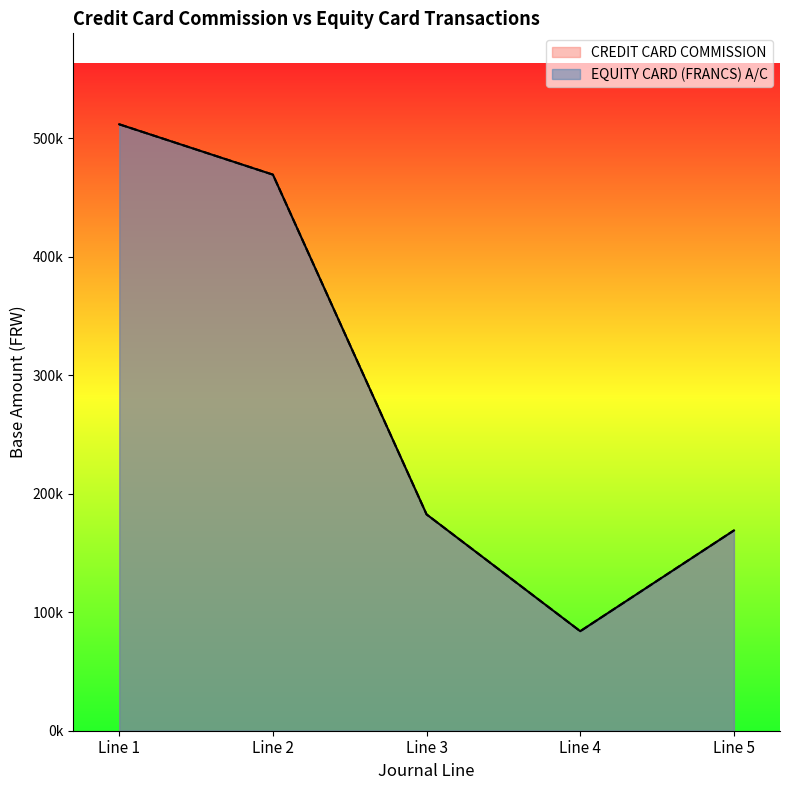

At how many categories does at least one series exceed 366415?

2